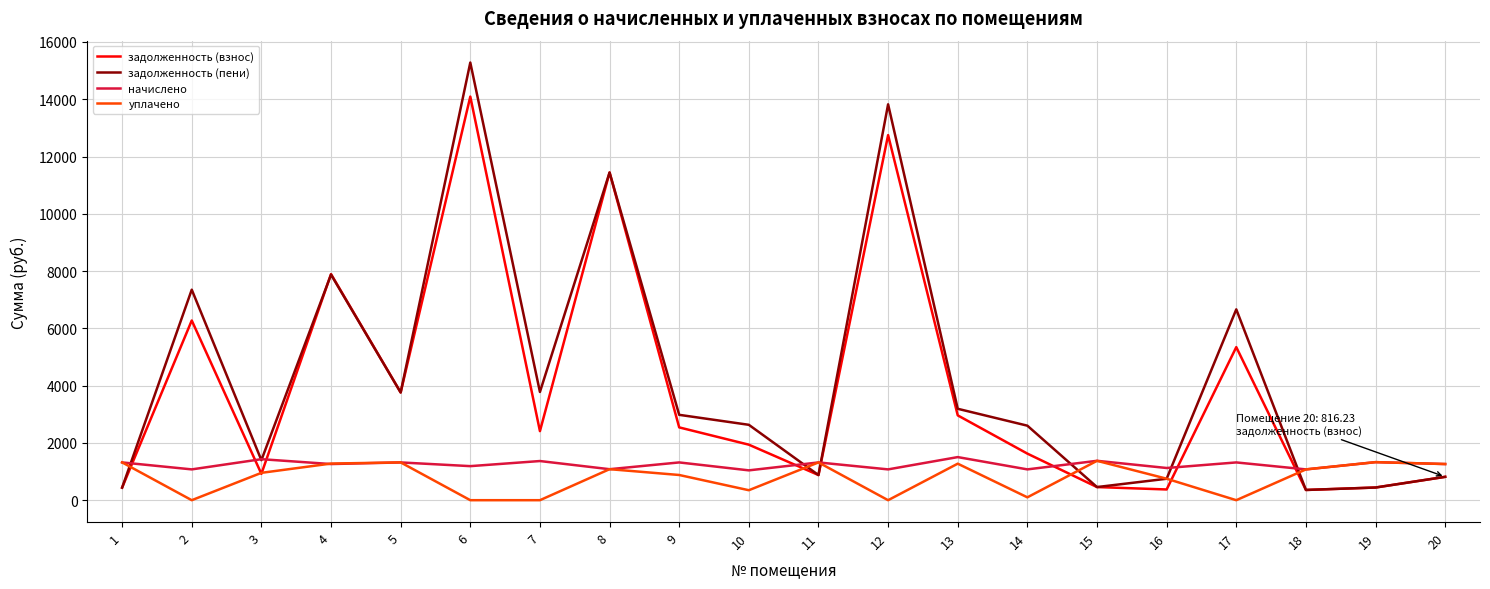

The value of уплачено at 20 is 1263.0. True or false?

True